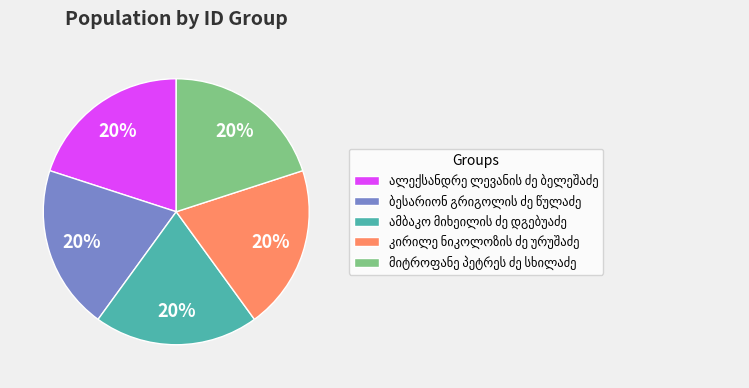

To the nearest percent, what is the average slice percentage?

20%